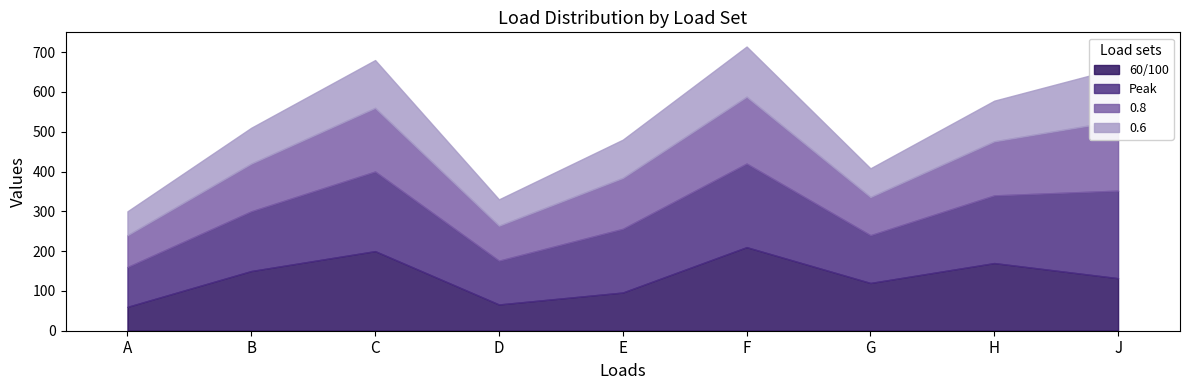

Is it true that 0.8 equals 176 at J?

True